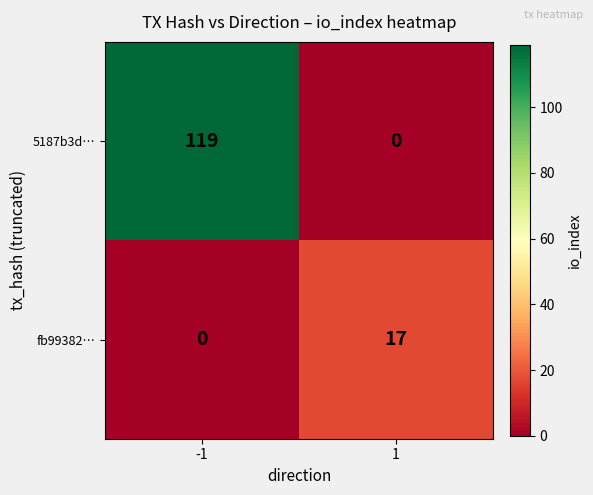

Reading right to left, extract all data points from this chart.

5187b3d…: 1=0	-1=119
fb99382…: 1=17	-1=0